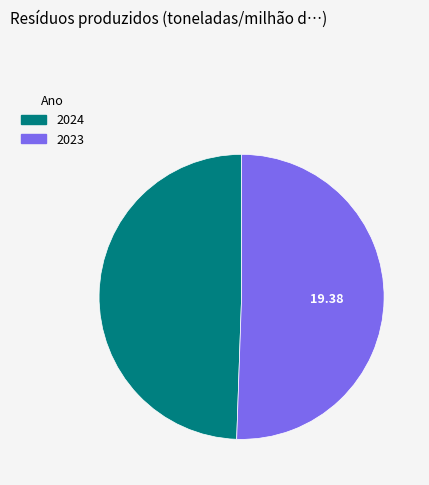

How many segments does this pie chart have?

2